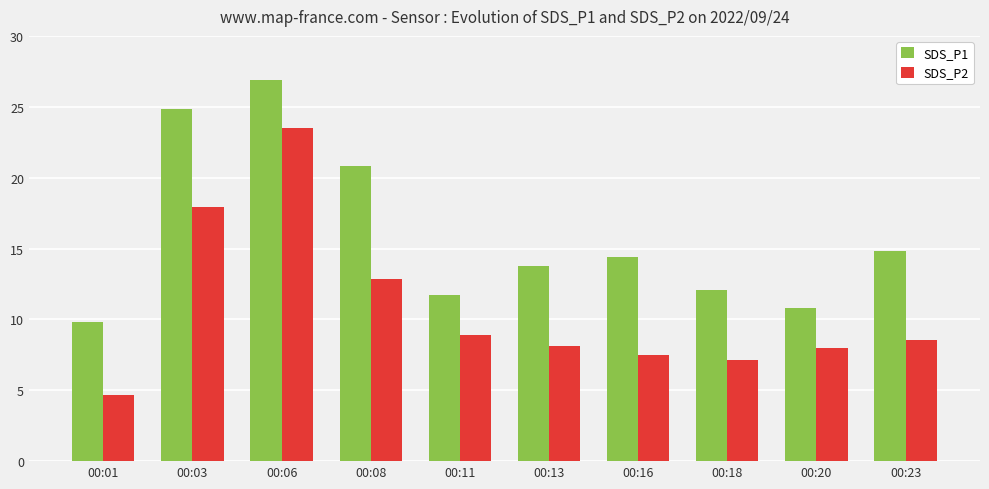

Which series has the widest spread of values?

SDS_P2